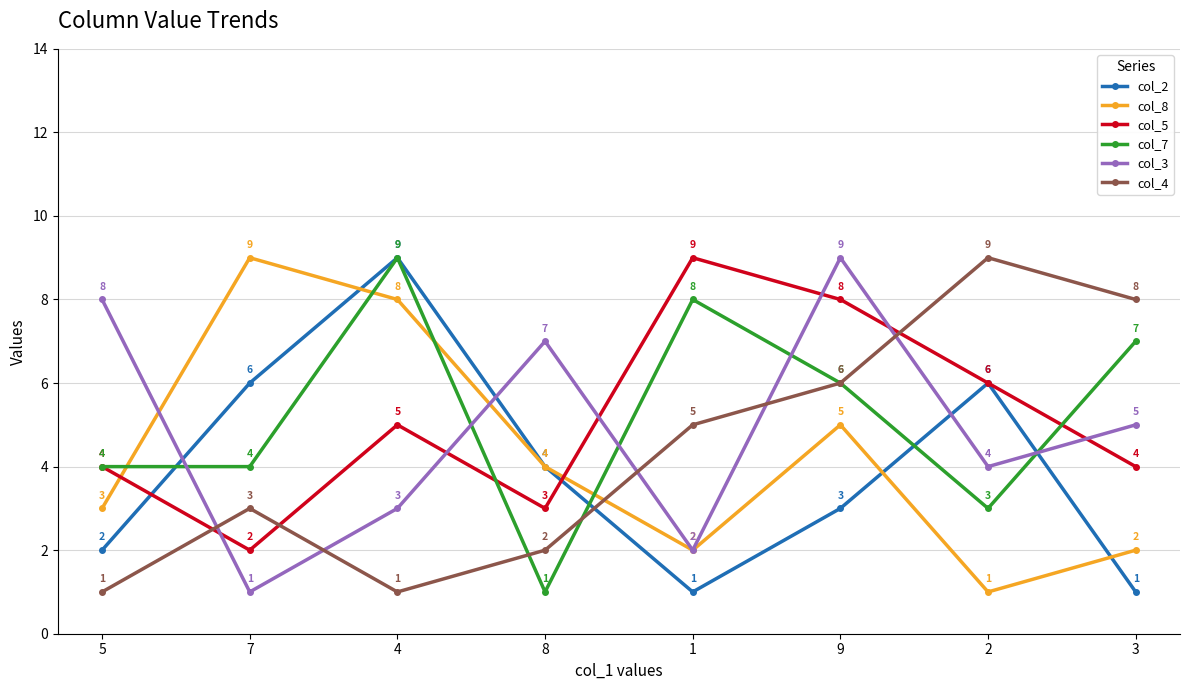

Is this an area chart (filled region under the line)?

No